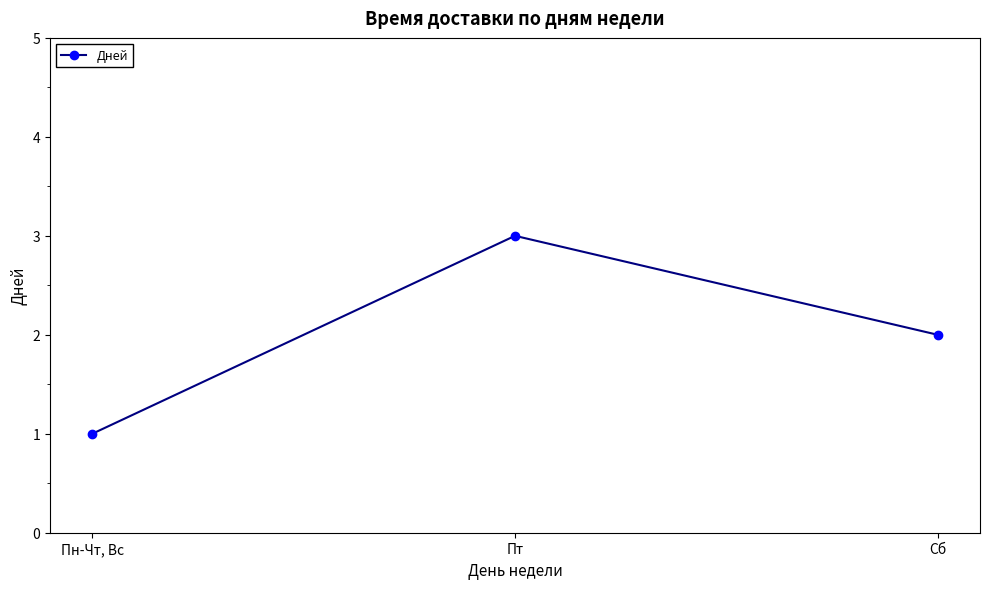

Reading left to right, transcribe all the data shown in this chart.

Пн-Чт, Вс=1	Пт=3	Сб=2